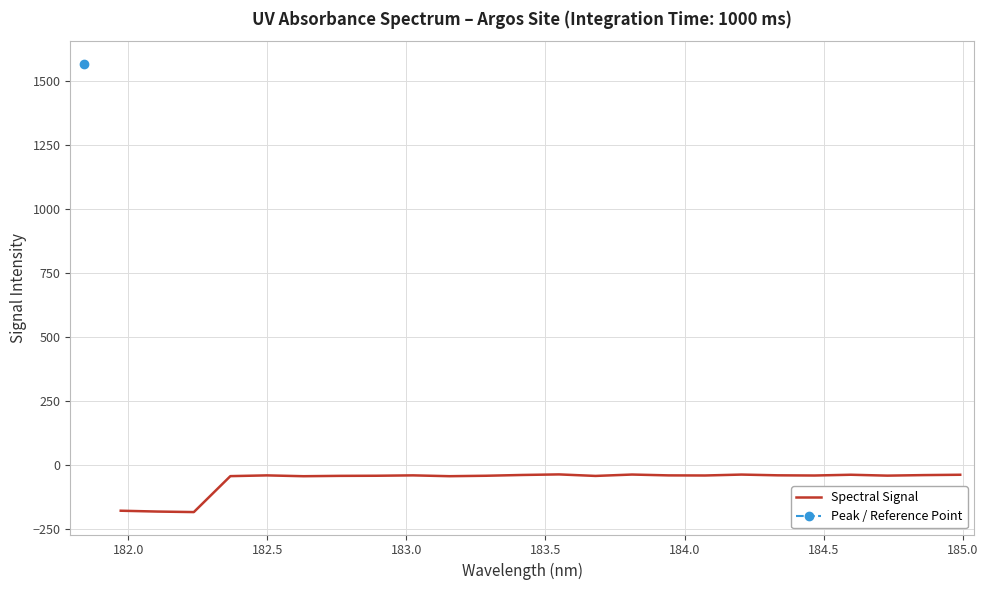

What is the value of the 15th point from the left?

-36.9